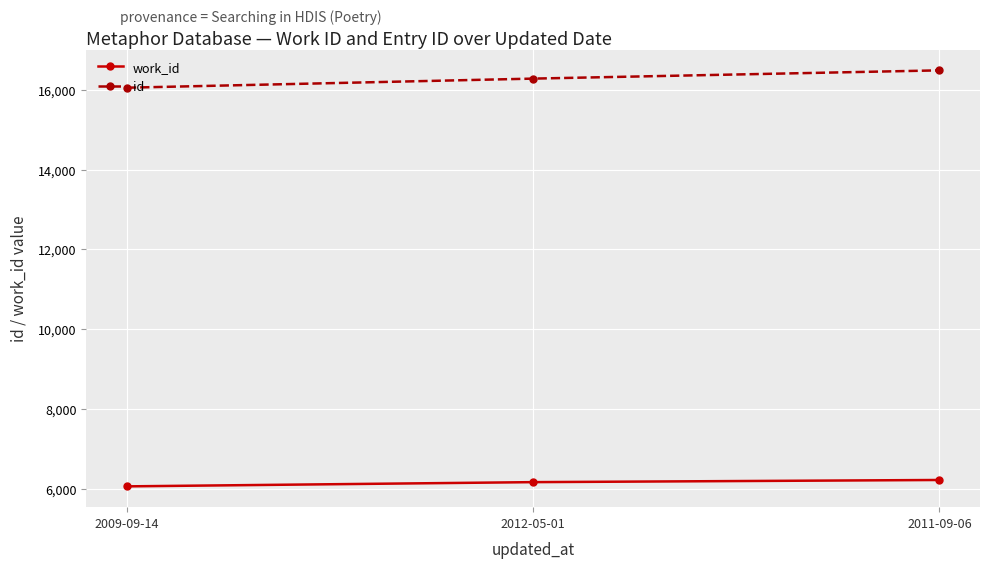

What is the highest value of the id series?

16487